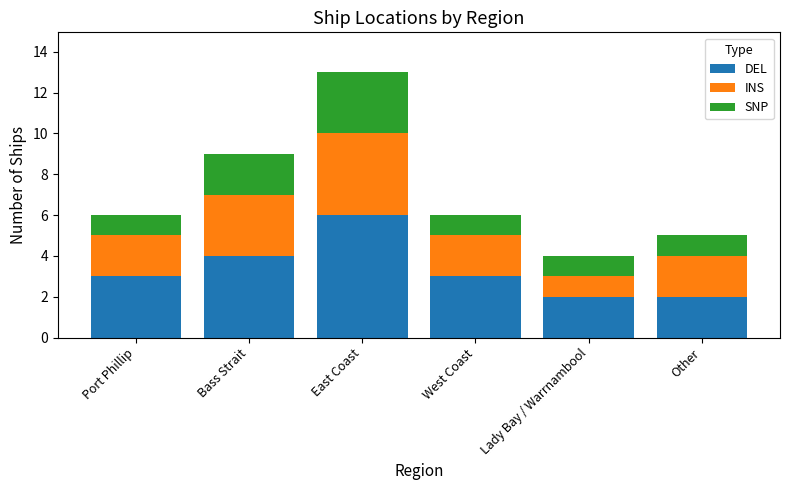

Reading left to right, transcribe the values for DEL.

3	4	6	3	2	2